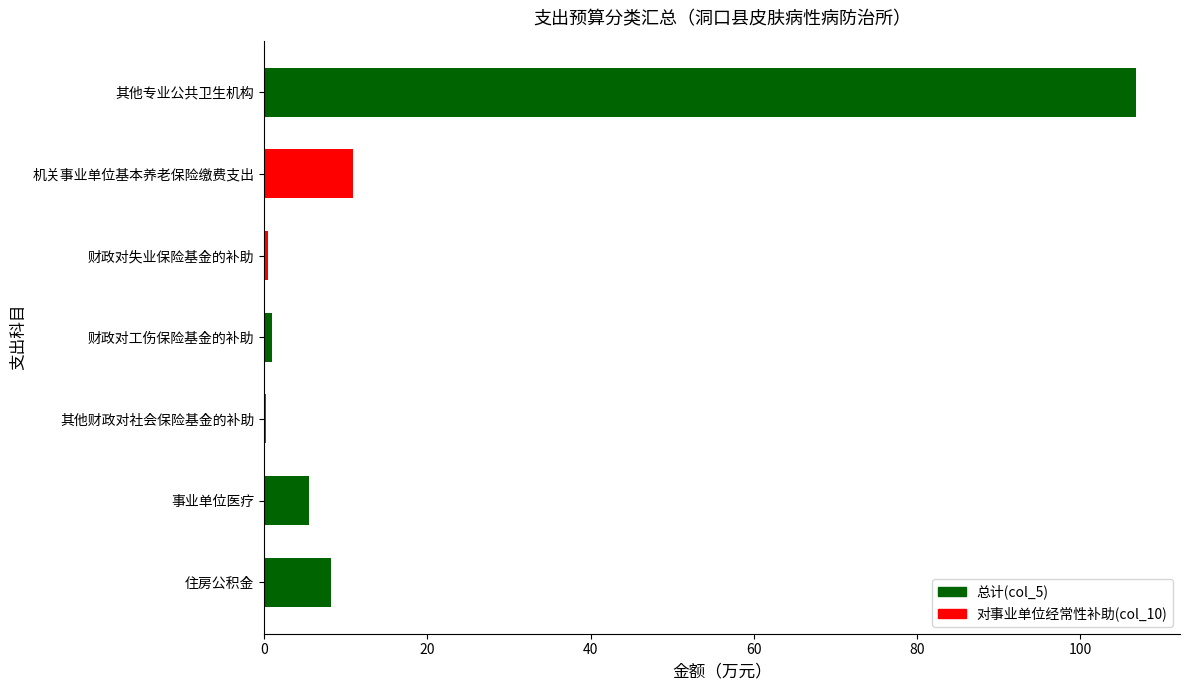

Where is the data nearest to the value 53?

机关事业单位基本养老保险缴费支出